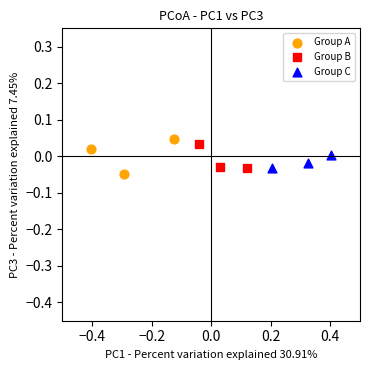

Which series has the largest Y range (max minus min)?

Group A